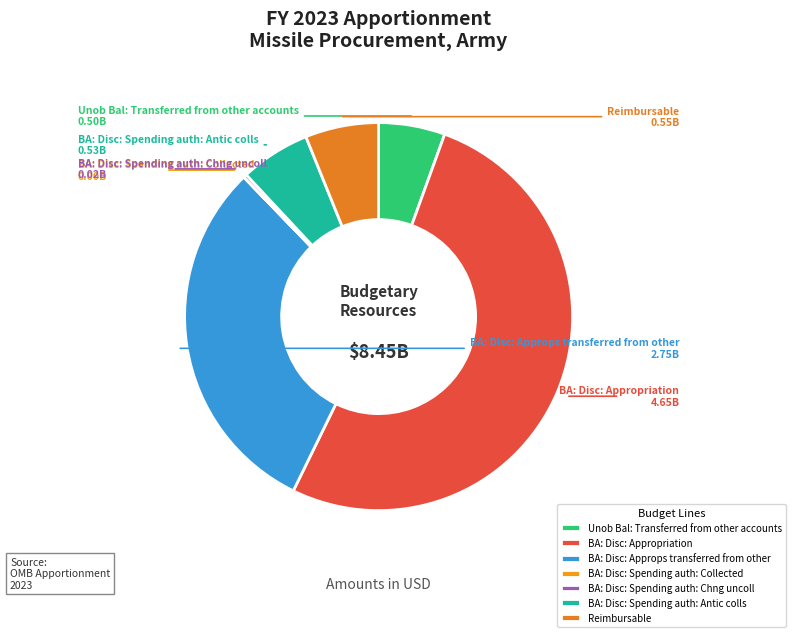

Is there any slice that represents more than half of the pie?

Yes